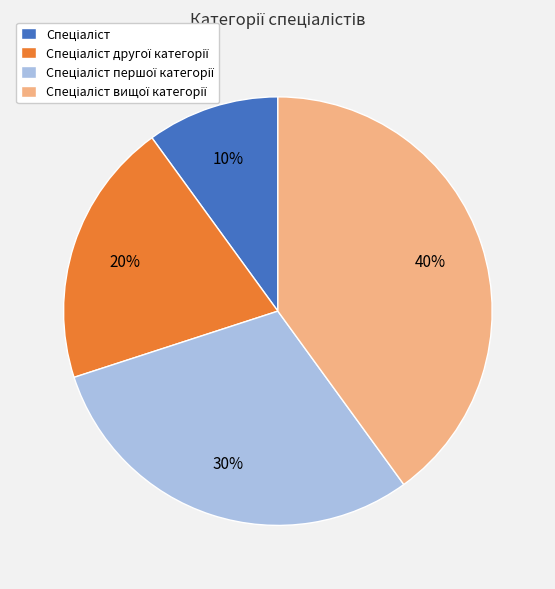

Does any single category account for the majority?

No